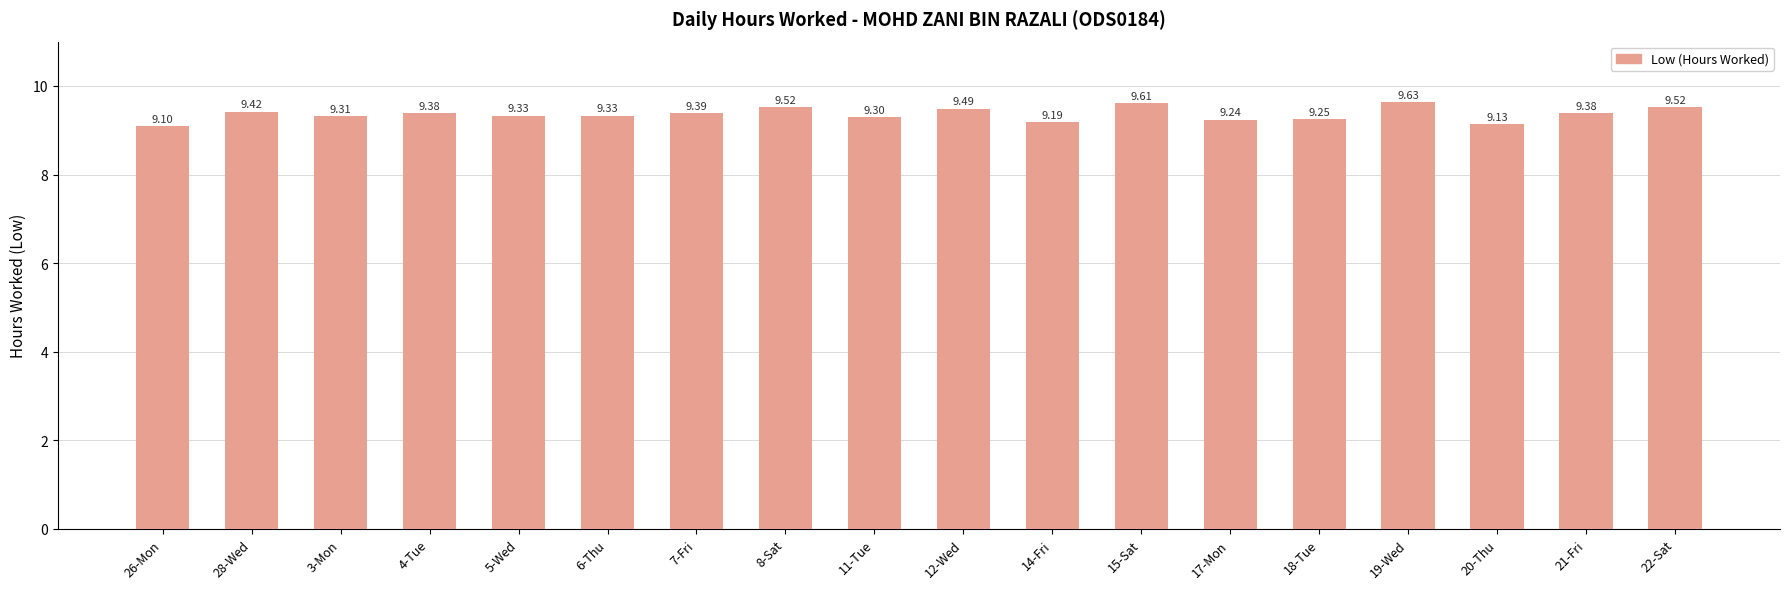

What is the difference between the values at 15-Sat and 3-Mon?

0.3